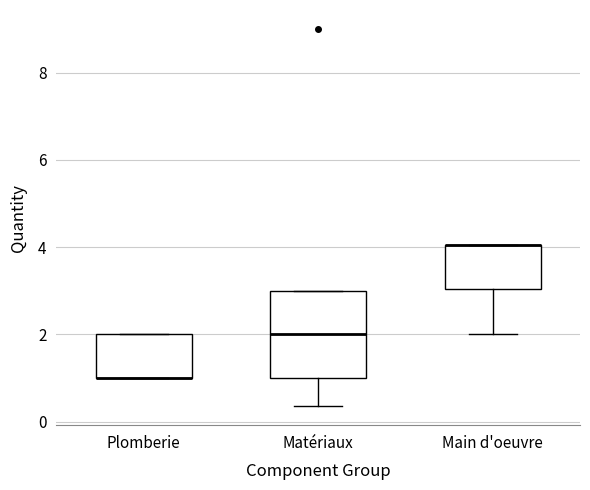

Where is the lower edge of the box for Matériaux on the y-axis? The values are not printed on the chart, so give them approximately, as read against the axis.

1.0